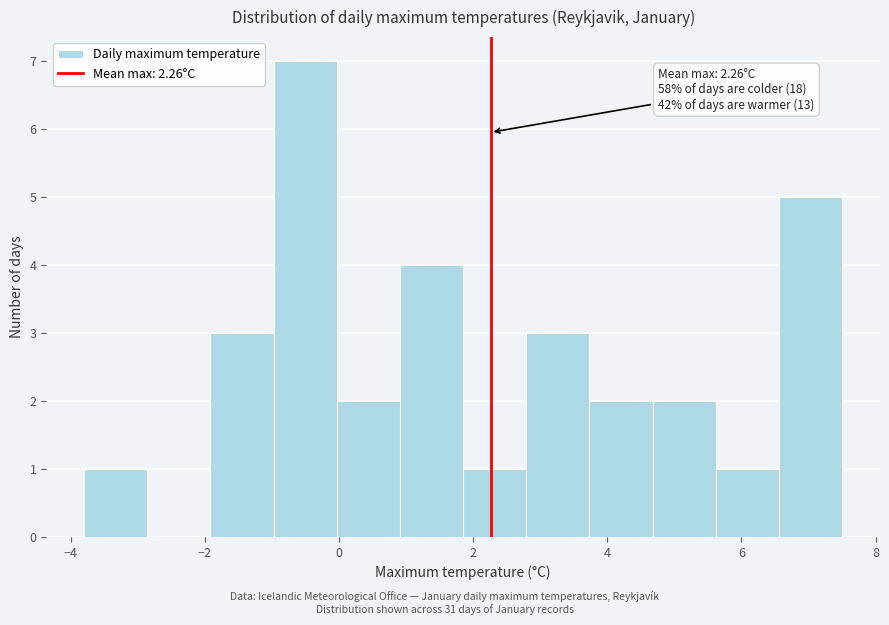

Over which range of the x-axis is the bar tallest?

-1.0 to 0.0